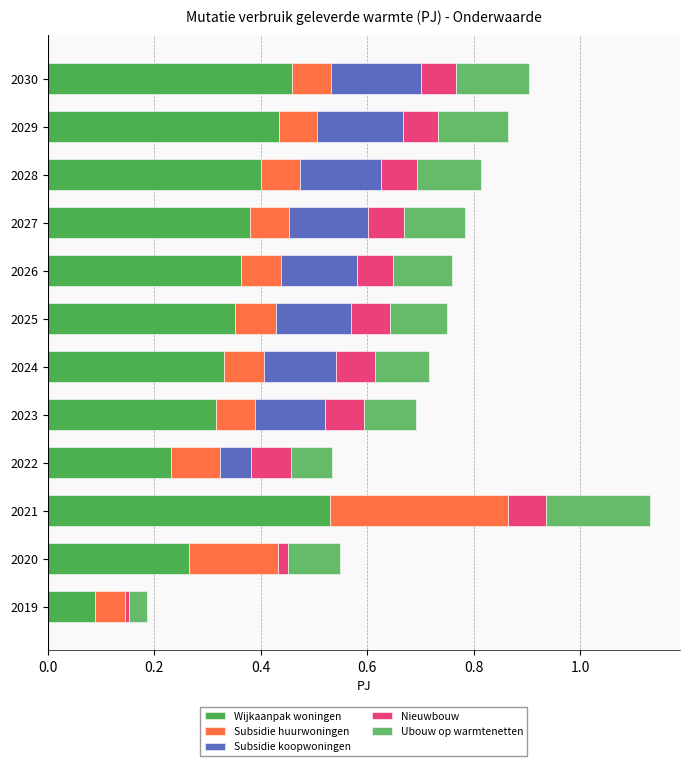

How many data points does each series have?

12